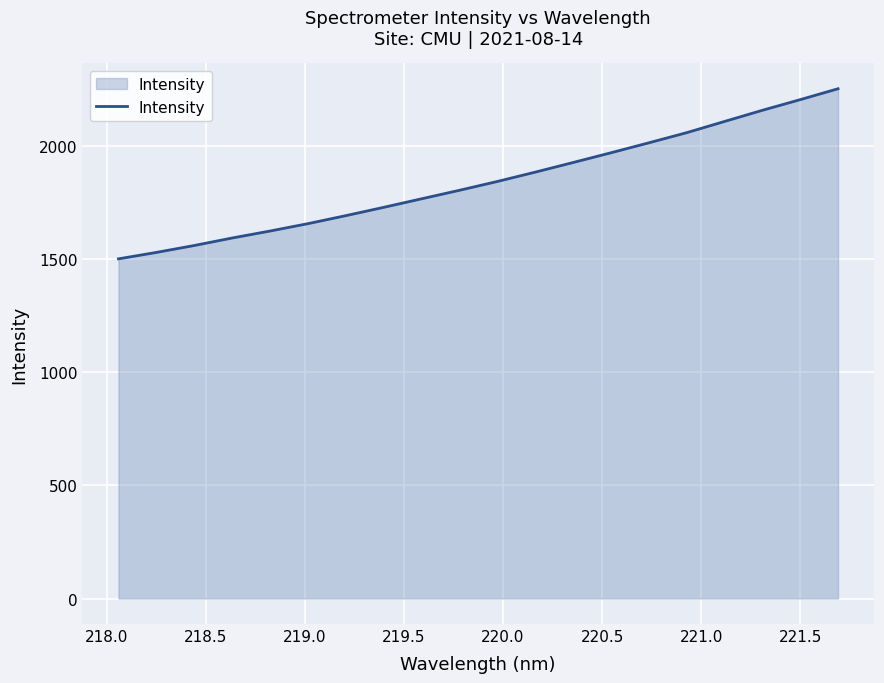

What is the difference between the maximum and minimum values?

751.2